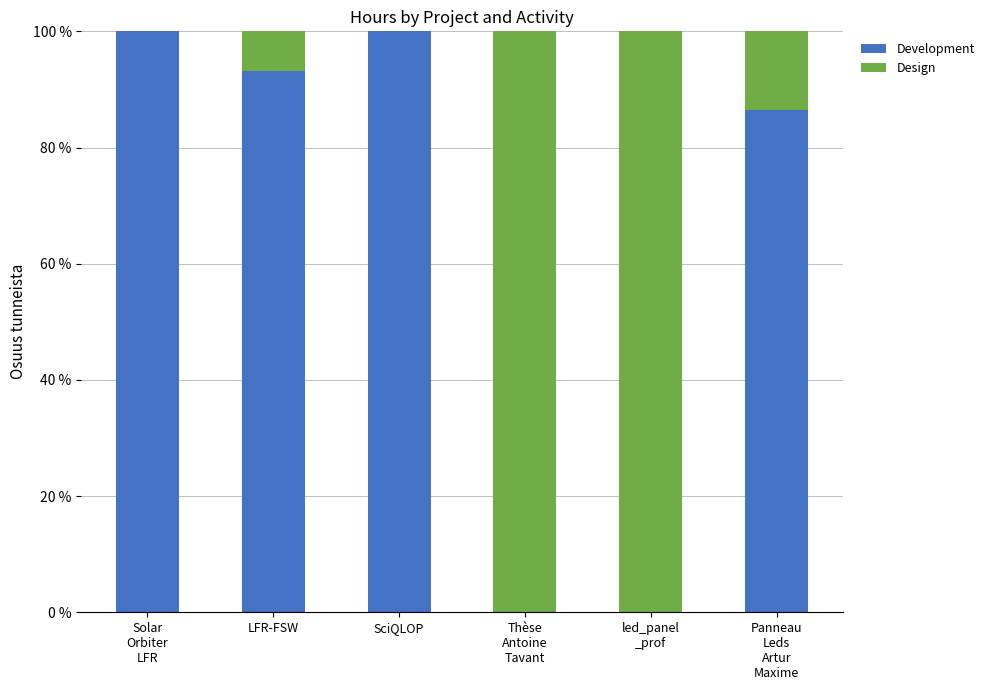

True or false: Development has a value of 100.0 at SciQLOP.

True